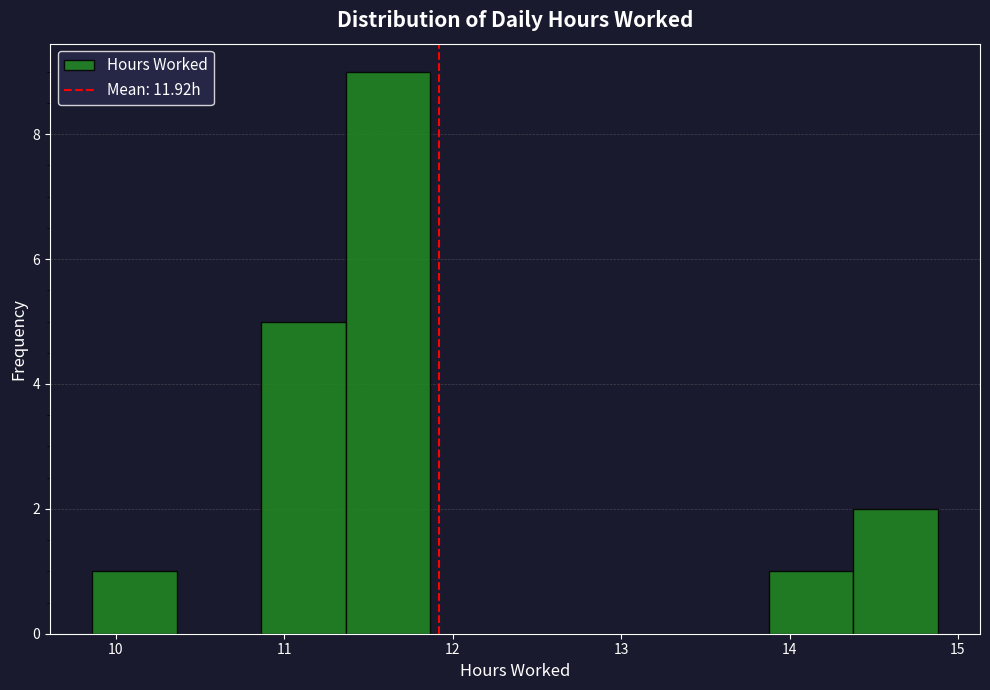

What is the height of the bar covering 10.9 to 11.4 on the x-axis? Neither the bar edges nor the heights are printed on the chart, so give them approximately, as read against the axes.

5